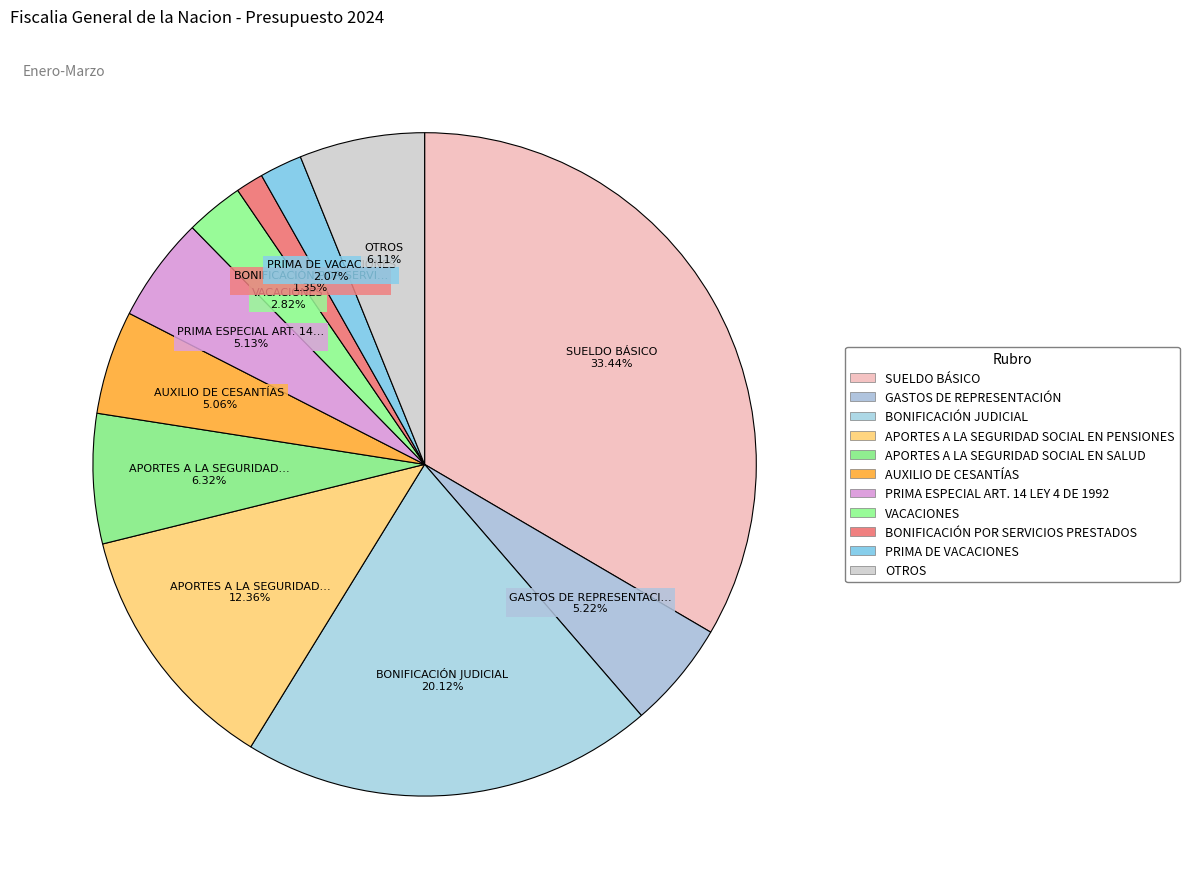

The APORTES A LA SEGURIDAD SOCIAL EN SALUD slice represents 14% of the pie. True or false?

False